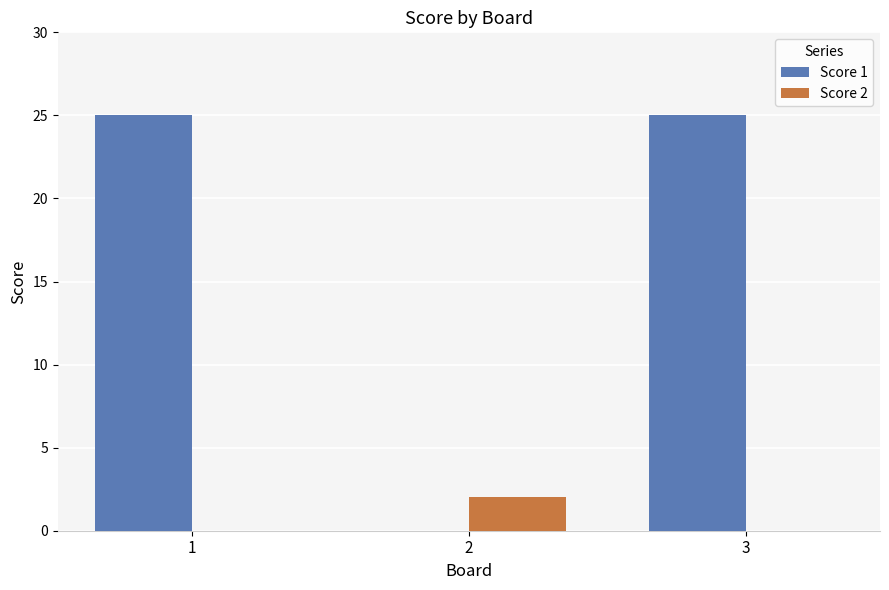

What is the sum of the Score 1 values at 2 and 1?

25